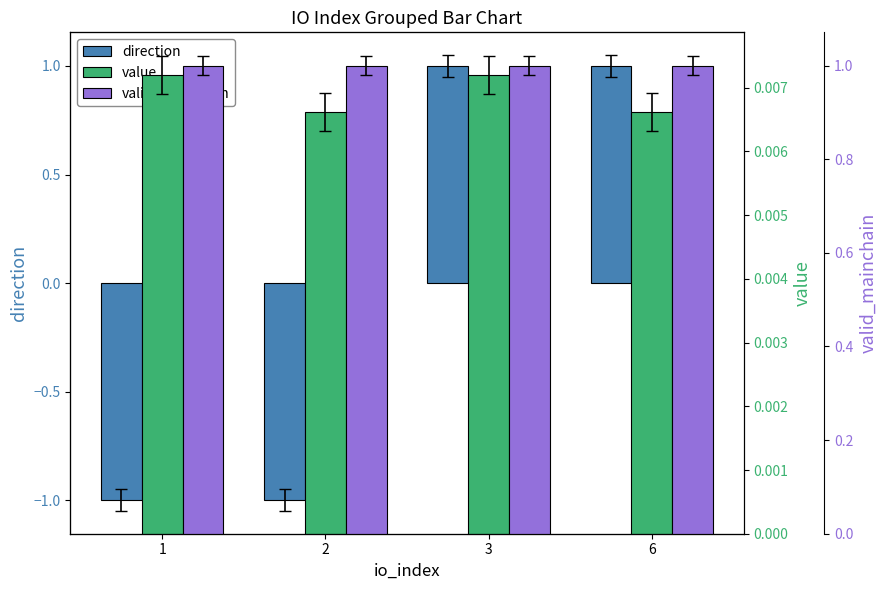

Is it true that direction equals 1.0 at 6?

True